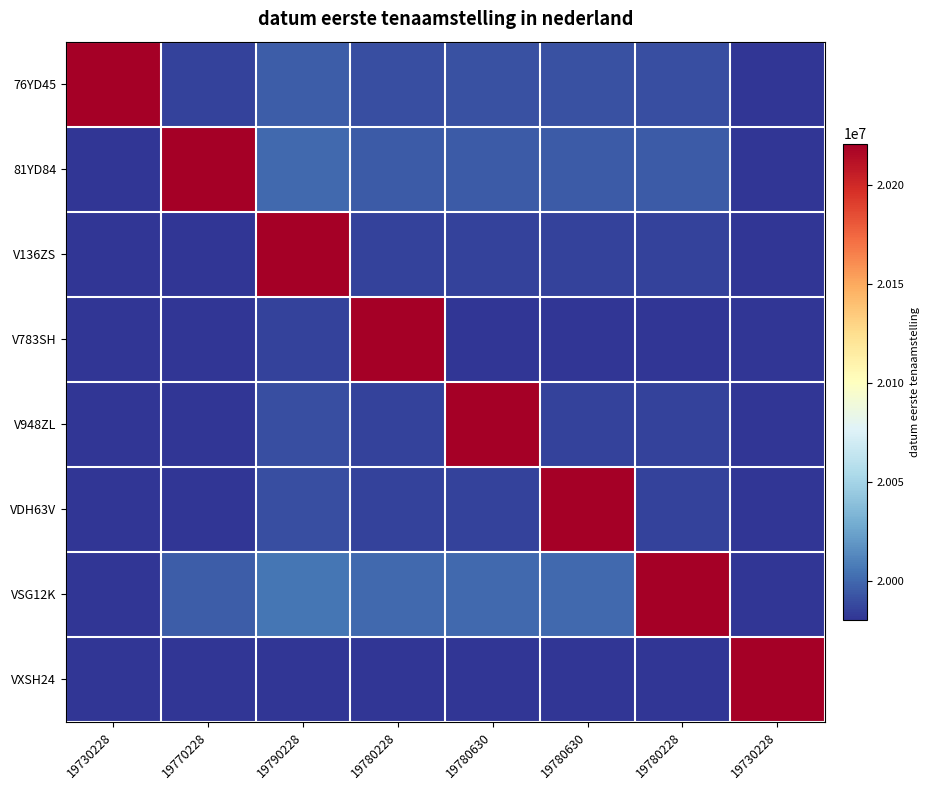

Reading left to right, what are all the values shown in this chart?

76YD45: 19730228=20221005.0	19770228=19985674.0	19790228=19995674.0	19780228=19990674.0	19780630=19990875.0	19780630=19990875.0	19780228=19990674.0	19730228=19965674.0
81YD84: 19730228=19970322.0	19770228=20221005.0	19790228=20000322.0	19780228=19995322.0	19780630=19995523.0	19780630=19995523.0	19780228=19995322.0	19730228=19970322.0
V136ZS: 19730228=19960379.5	19770228=19980379.5	19790228=20221005.0	19780228=19985379.5	19780630=19985580.5	19780630=19985580.5	19780228=19985379.5	19730228=19960379.5
V783SH: 19730228=19955577.5	19770228=19975577.5	19790228=19985577.5	19780228=20221005.0	19780630=19980778.5	19780630=19980778.5	19780228=19980577.5	19730228=19955577.5
V948ZL: 19730228=19960371.0	19770228=19980371.0	19790228=19990371.0	19780228=19985371.0	19780630=20221005.0	19780630=19985572.0	19780228=19985371.0	19730228=19960371.0
VDH63V: 19730228=19960671.5	19770228=19980671.5	19790228=19990671.5	19780228=19985671.5	19780630=19985872.5	19780630=20221005.0	19780228=19985671.5	19730228=19960671.5
VSG12K: 19730228=19975616.5	19770228=19995616.5	19790228=20005616.5	19780228=20000616.5	19780630=20000817.5	19780630=20000817.5	19780228=20221005.0	19730228=19975616.5
VXSH24: 19730228=19855368.0	19770228=19875368.0	19790228=19885368.0	19780228=19880368.0	19780630=19880569.0	19780630=19880569.0	19780228=19880368.0	19730228=20221005.0